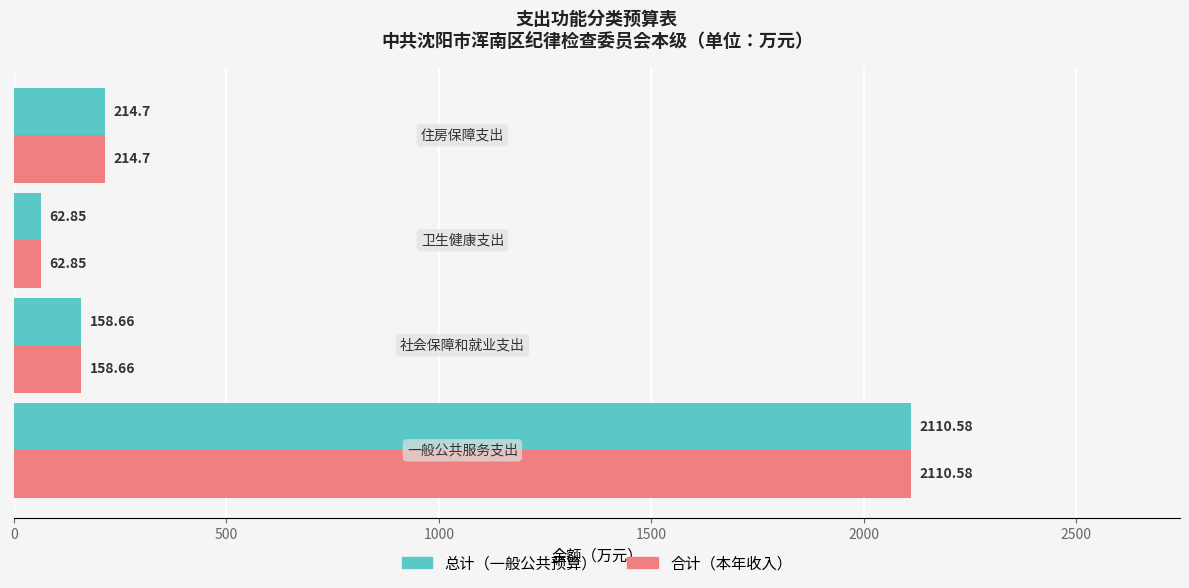

What is the sum of all 总计（一般公共预算） values?

2546.8